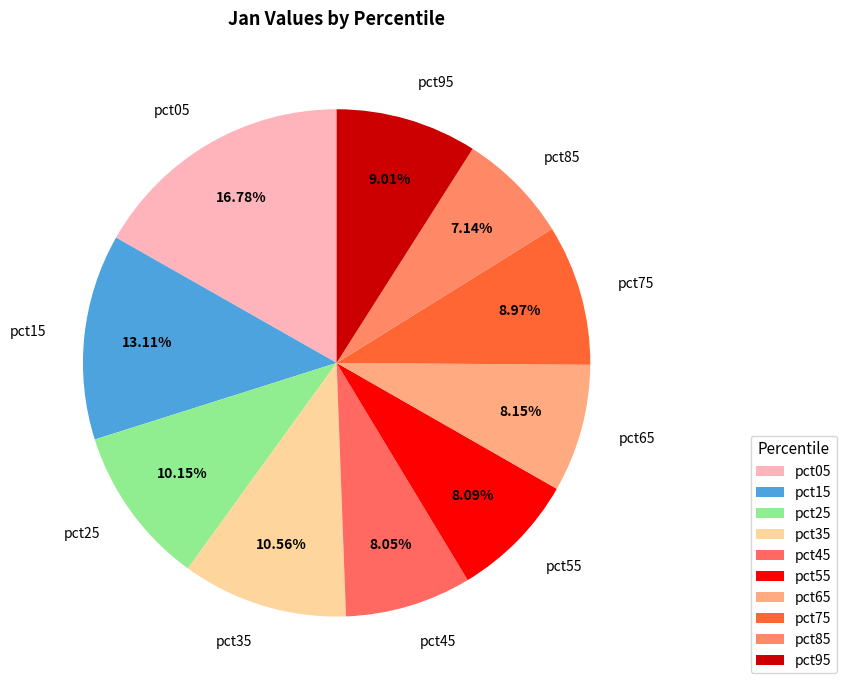

Which slice is the largest?

pct05